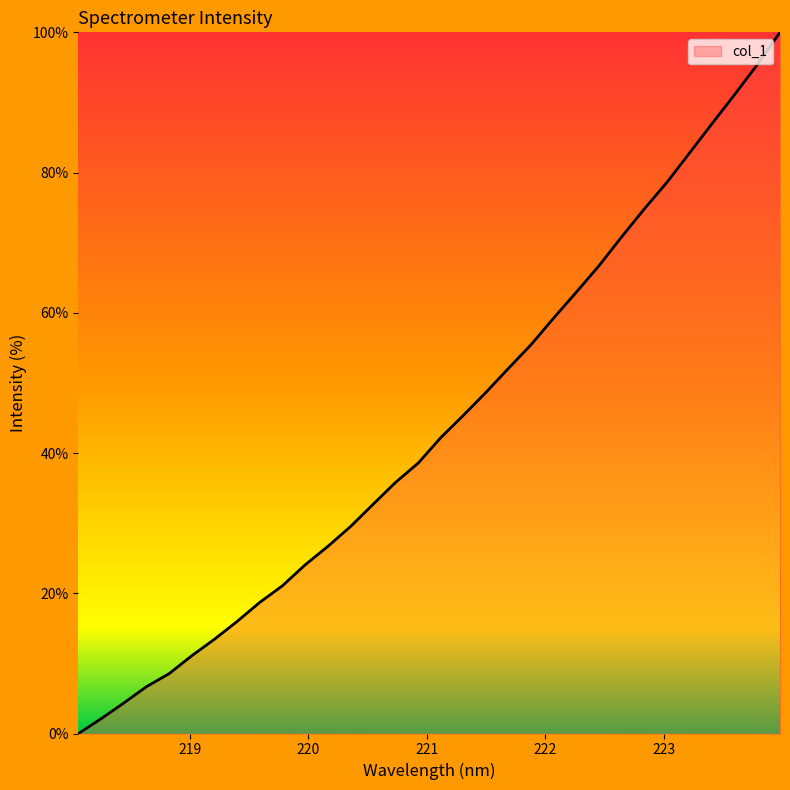

What is the difference between the maximum and minimum values?

100.0